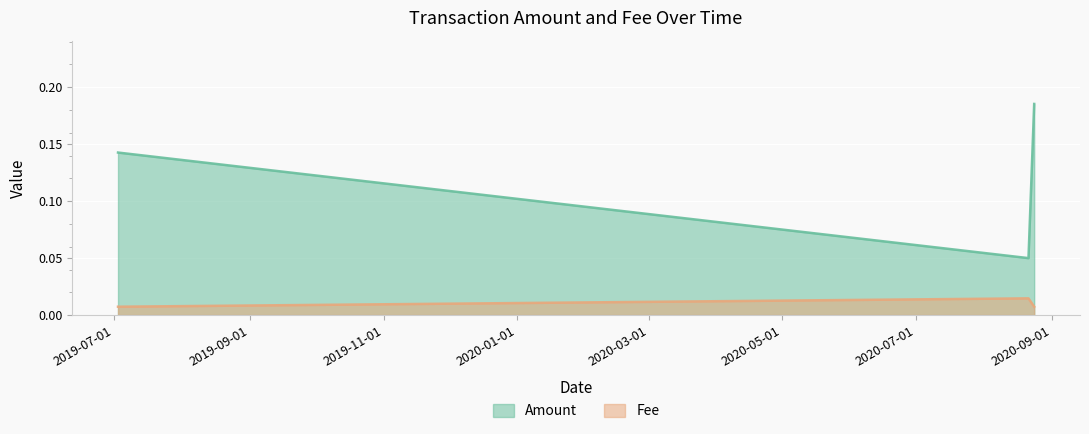

Is the value of Amount at 2019-07-02 18:22:29 greater than the value of Fee at 2020-08-21 08:26:10?

Yes